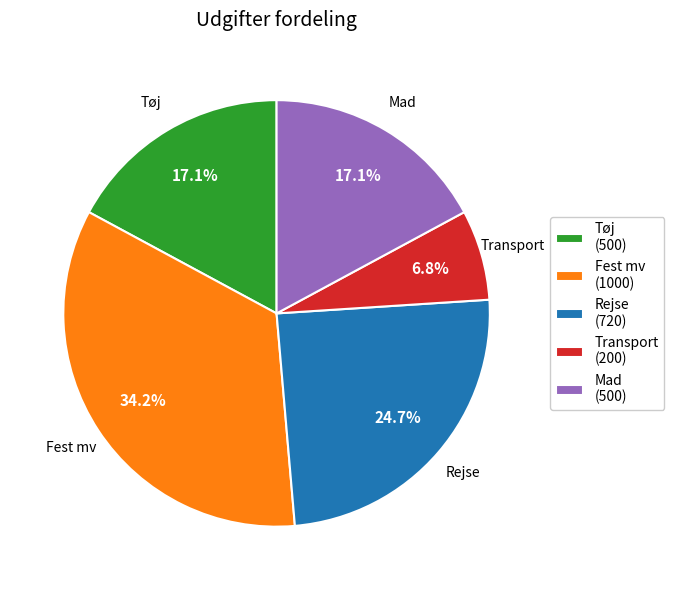

To the nearest percent, what is the average slice percentage?

20%